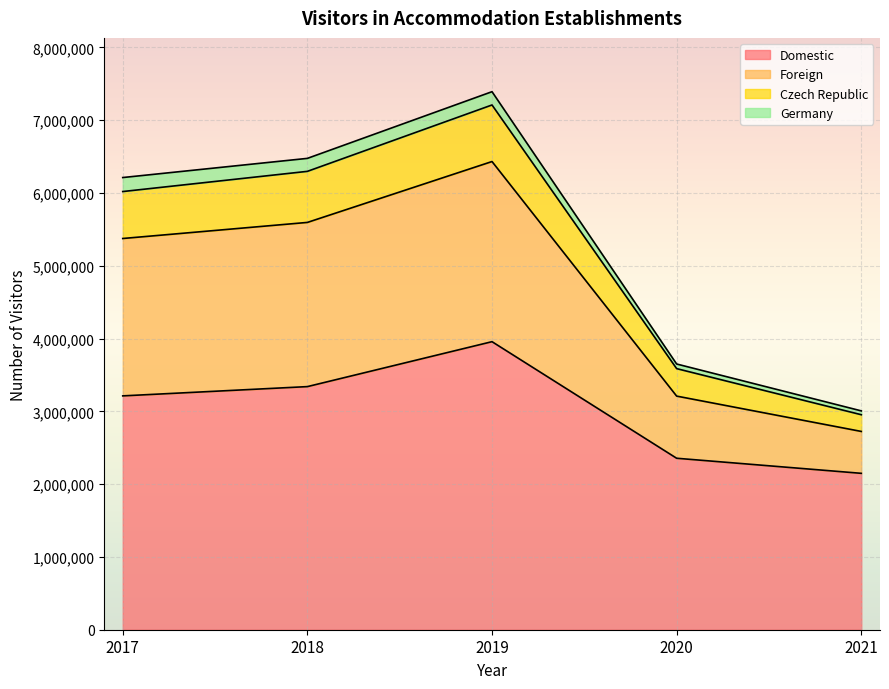

Between 2019 and 2021, which is larger?

2019